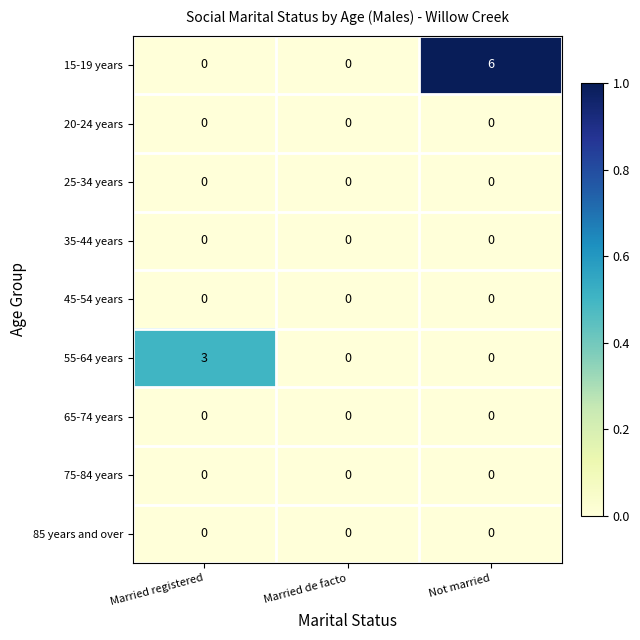

Which category has the highest value across all series?

Not married